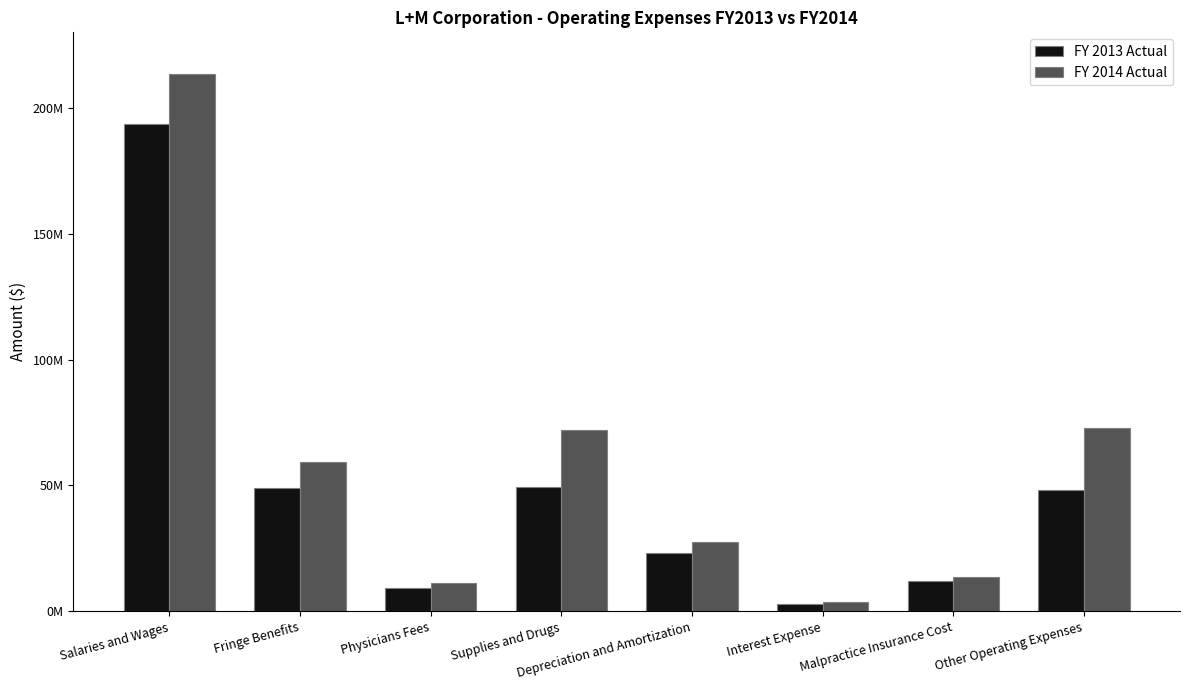

Which series has the largest total across all categories?

FY 2014 Actual